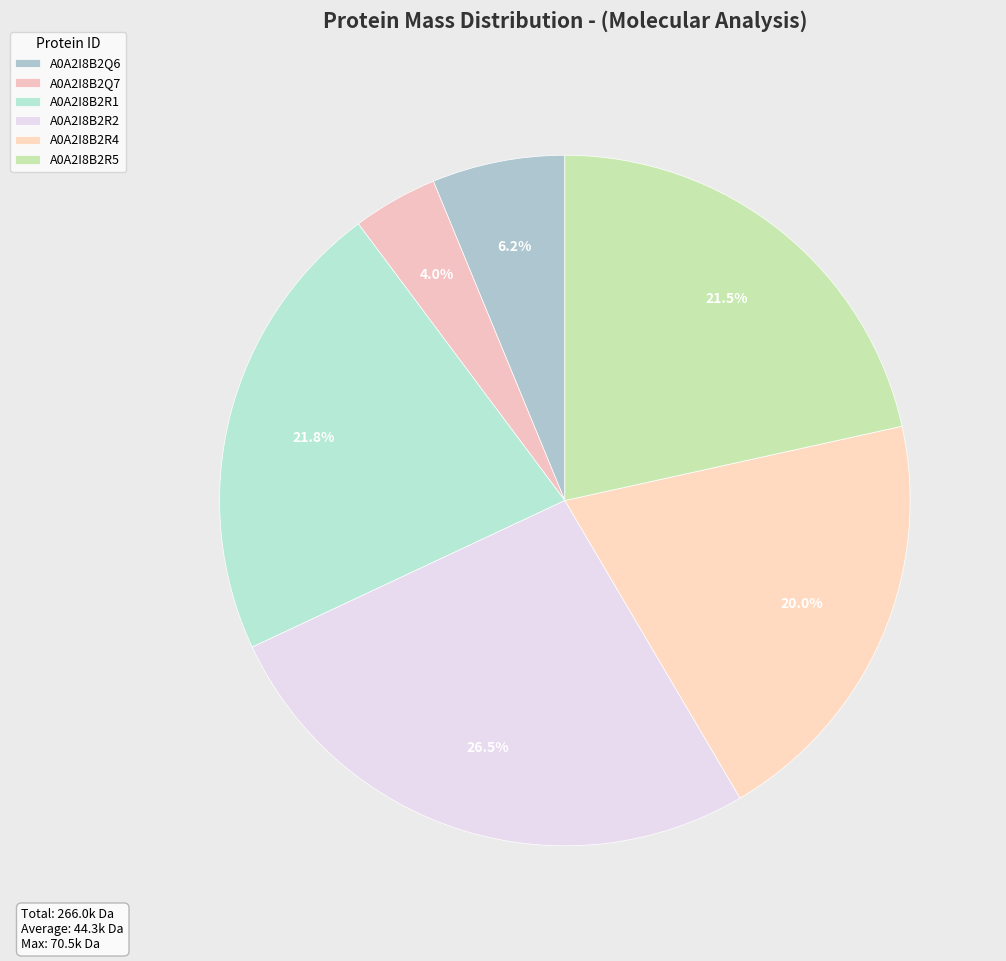

Count the number of slices in the pie.

6